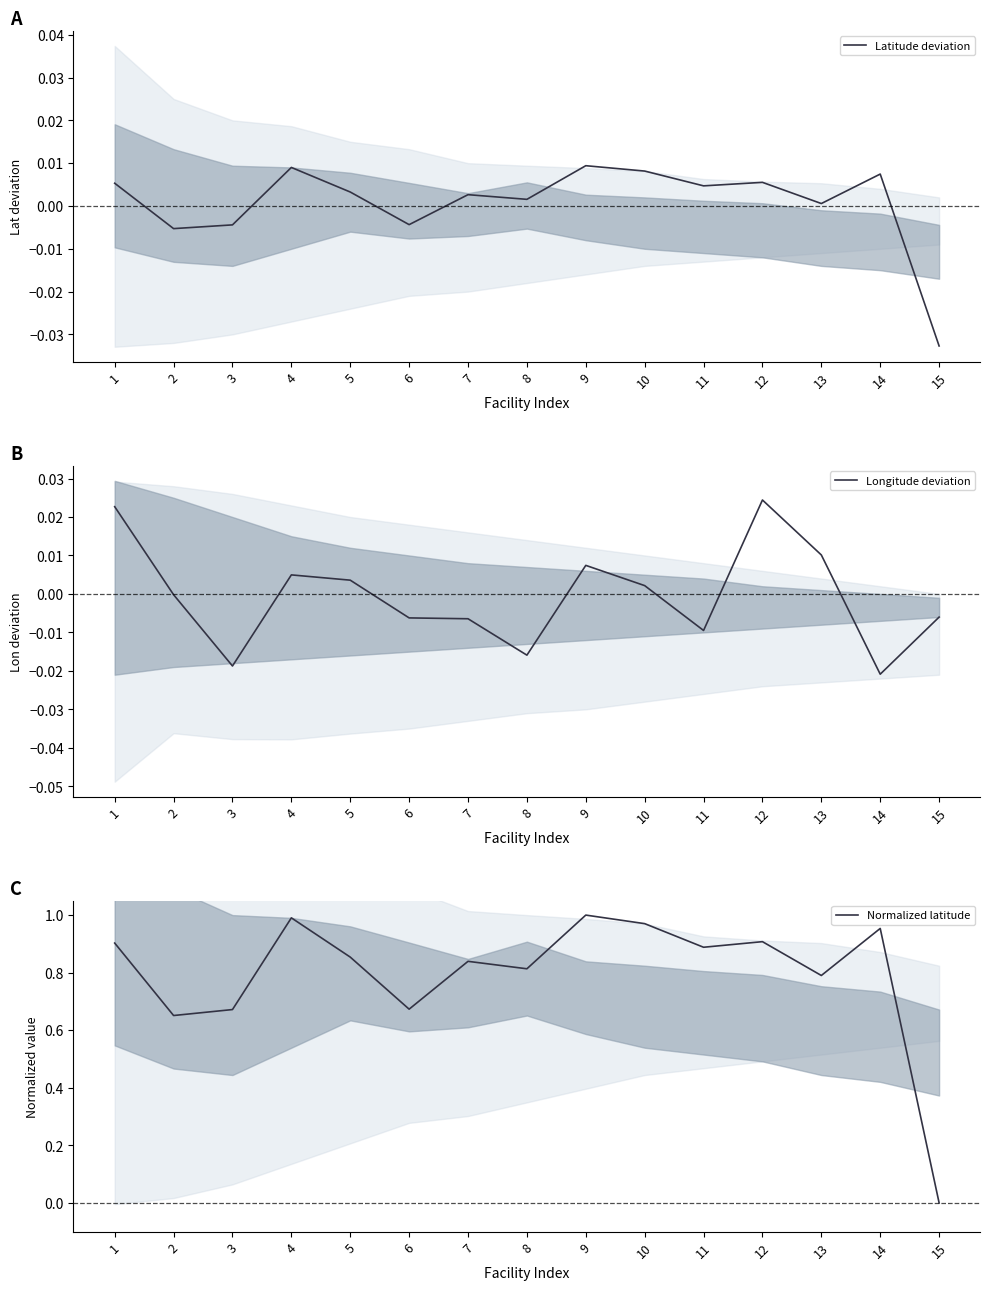

At which category is the sum across all series the highest?

9